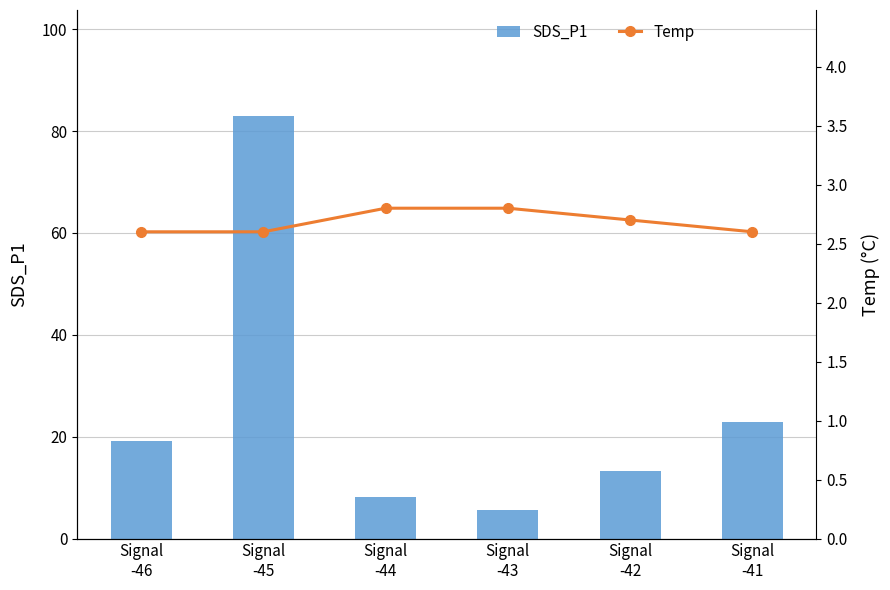

What are all the series names shown in the legend?

SDS_P1, Temp